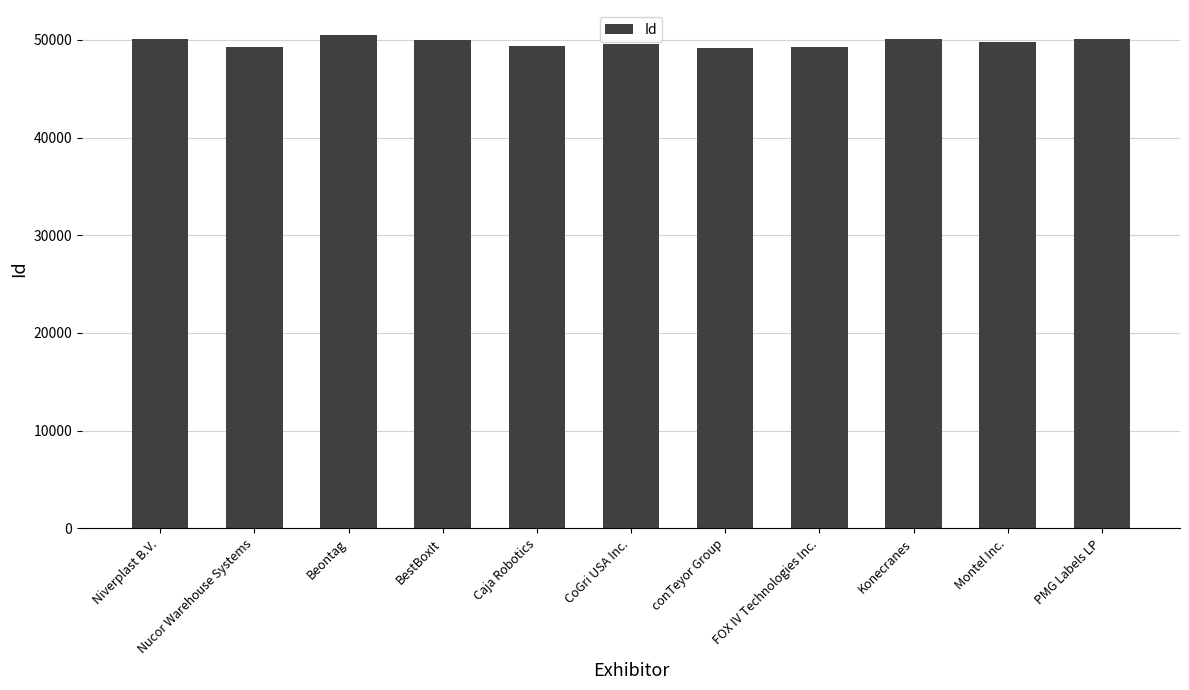

Count the number of data series in this chart.

1